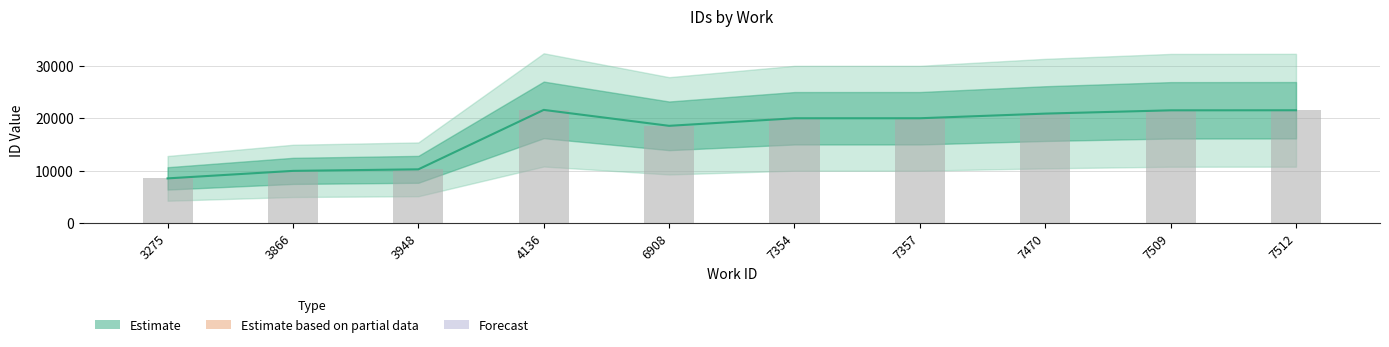

How many data points in Estimate (mean) are above 20012?

4